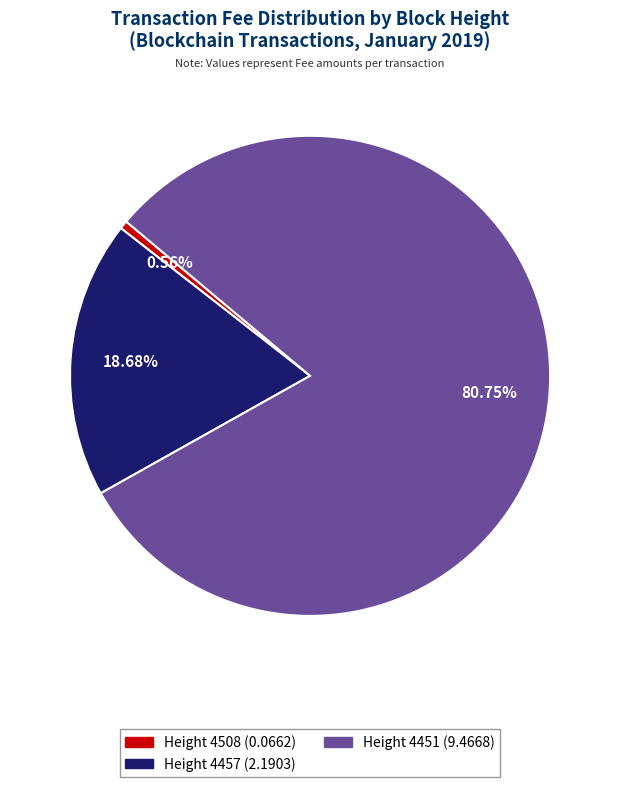

Count the number of slices in the pie.

3